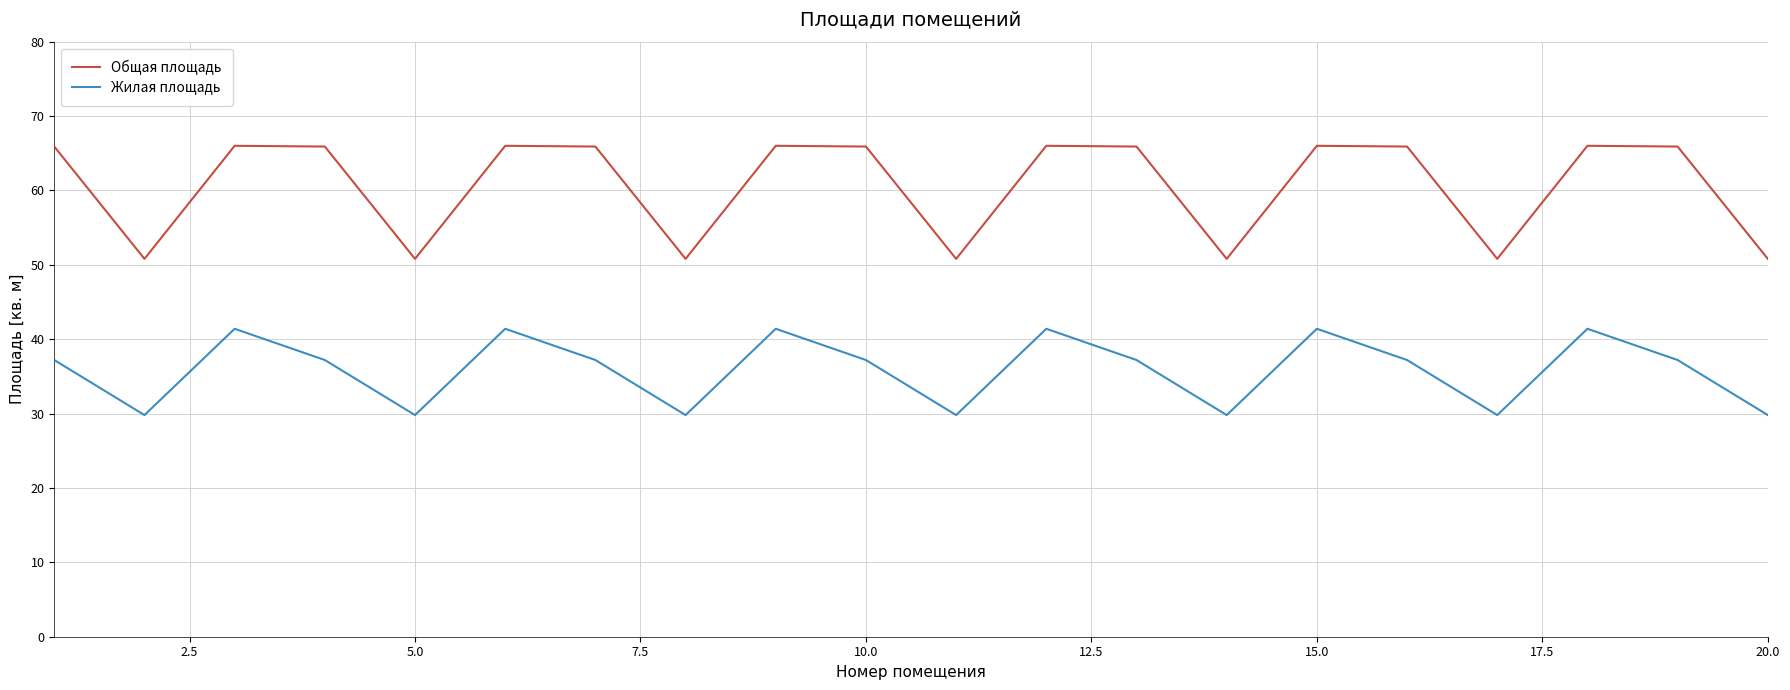

Which series has the largest total across all categories?

Общая площадь